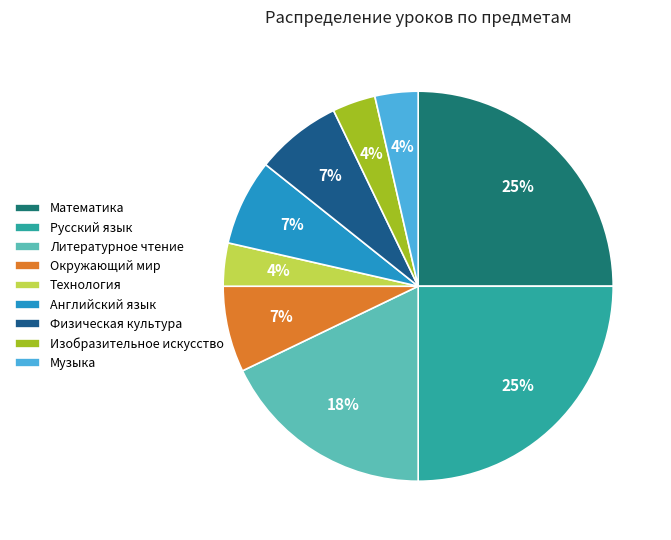

Is there a majority slice in this chart?

No